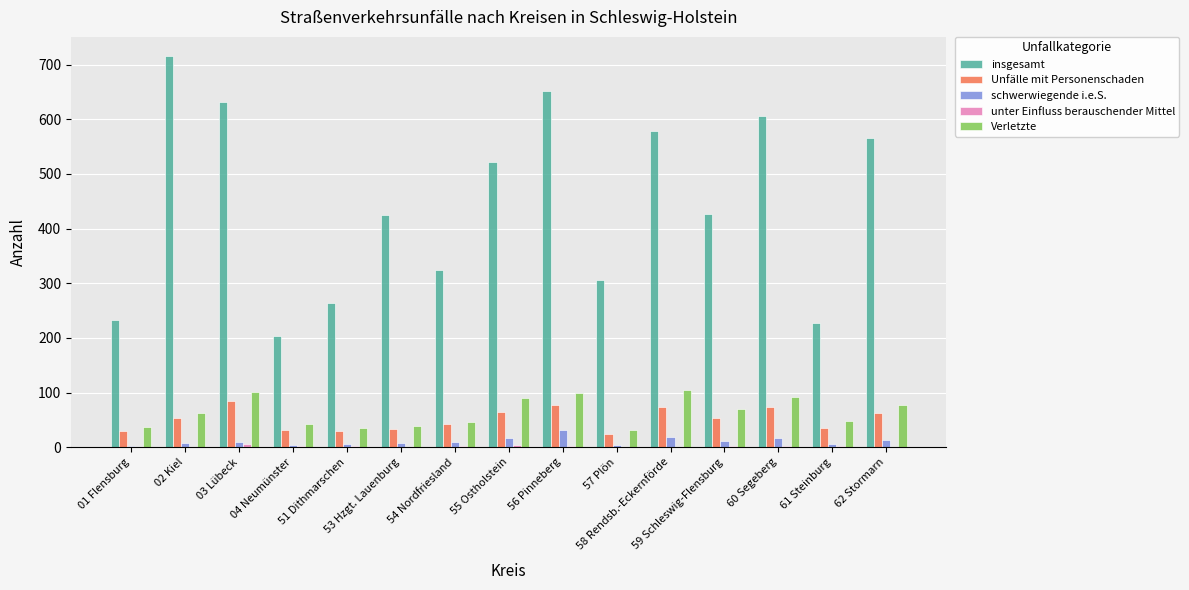

What is the greatest value displayed?

715